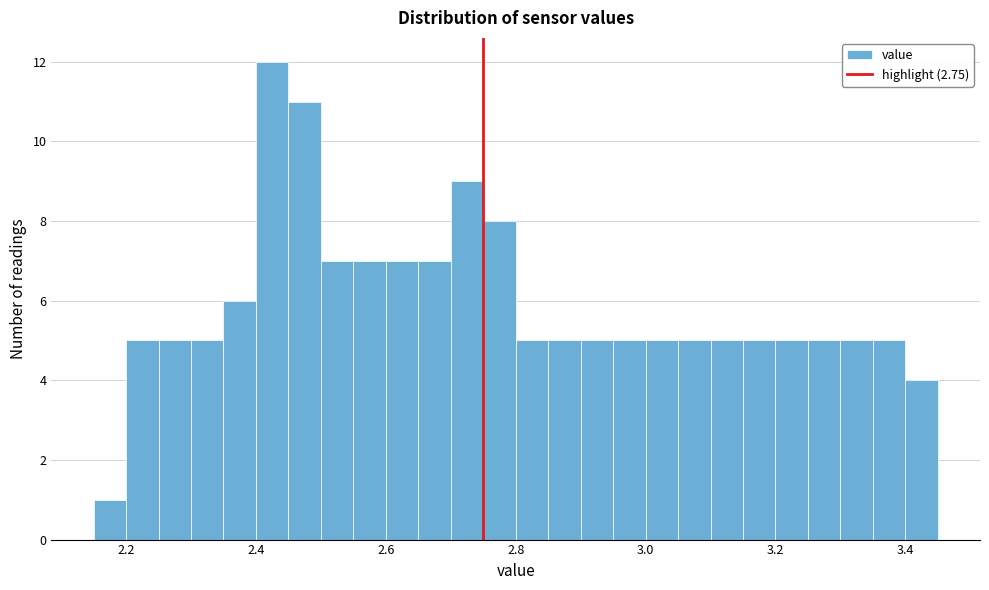

Read against the x-axis, roughly where is the centre of the tallest bar?

2.42